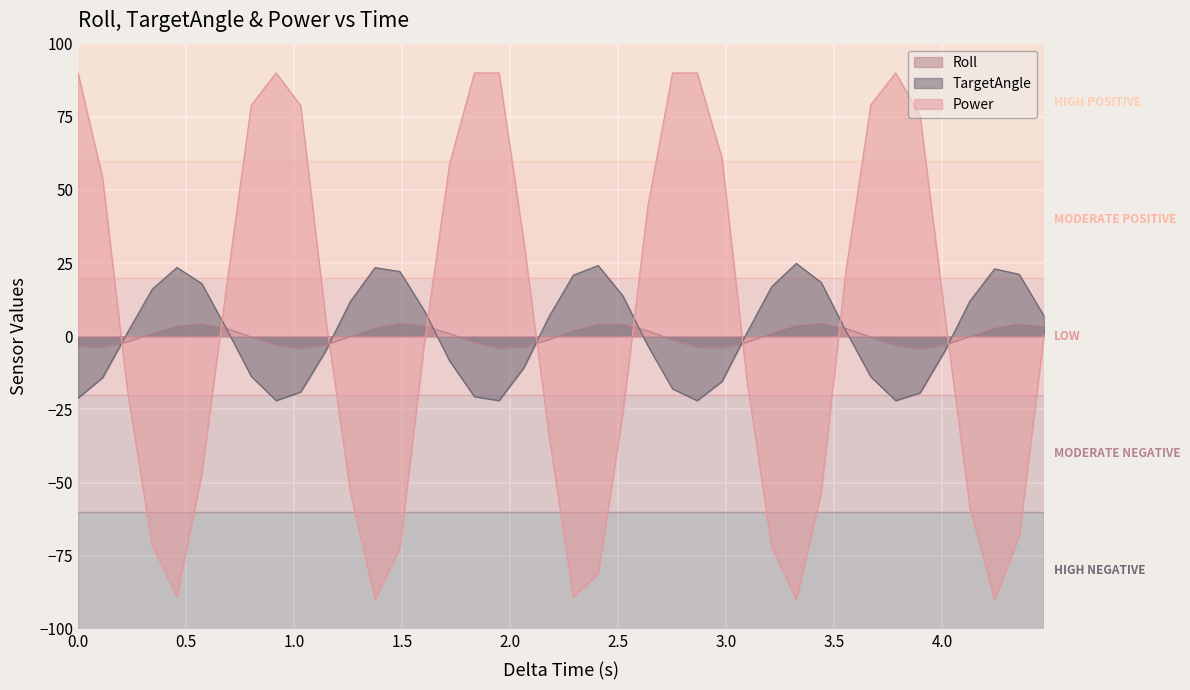

What is the difference between the maximum and second lowest values in the Power series?

180.0